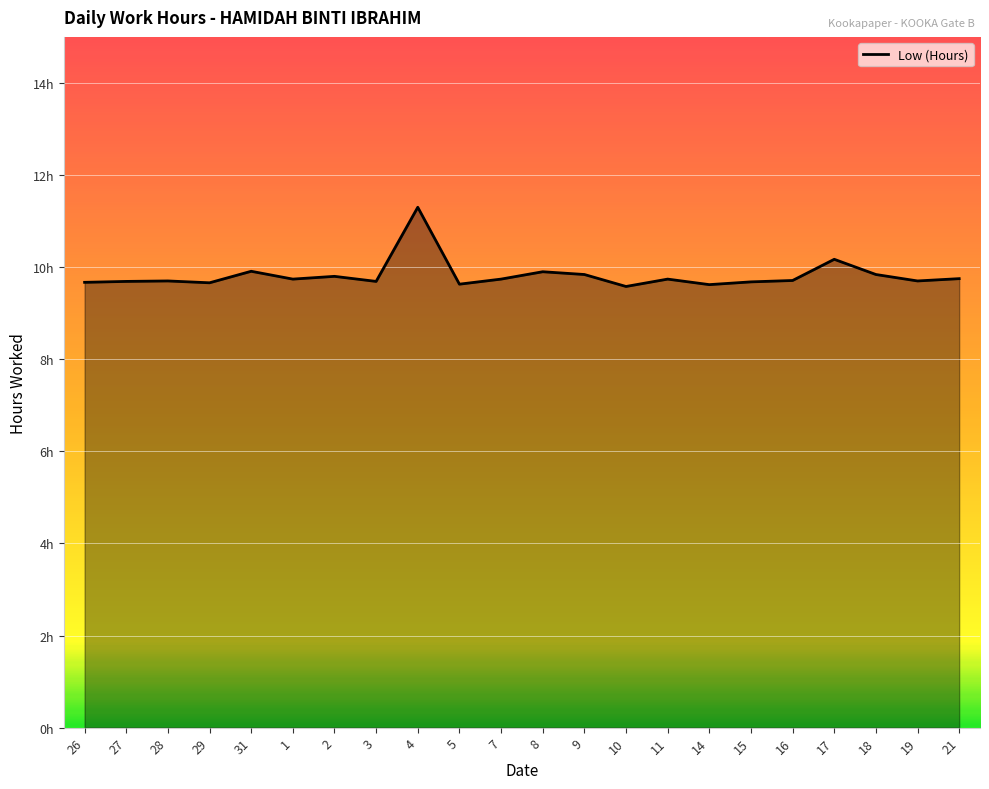

Reading left to right, list all the values displayed in this chart.

26=9.7	27=9.7	28=9.7	29=9.7	31=9.9	1=9.7	2=9.8	3=9.7	4=11.3	5=9.6	7=9.7	8=9.9	9=9.8	10=9.6	11=9.7	14=9.6	15=9.7	16=9.7	17=10.2	18=9.8	19=9.7	21=9.8